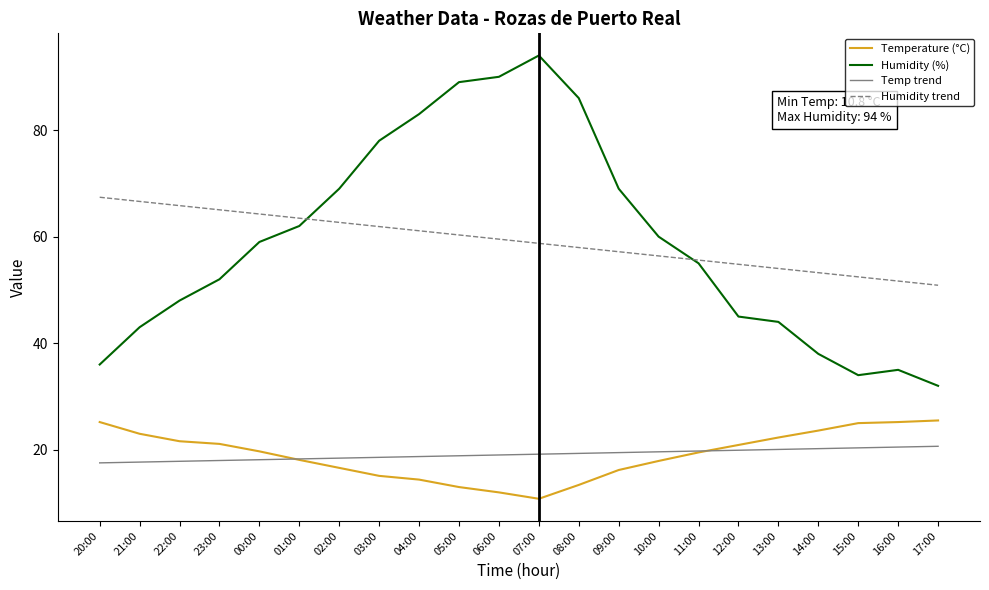

What position from the right is 03:00?

15